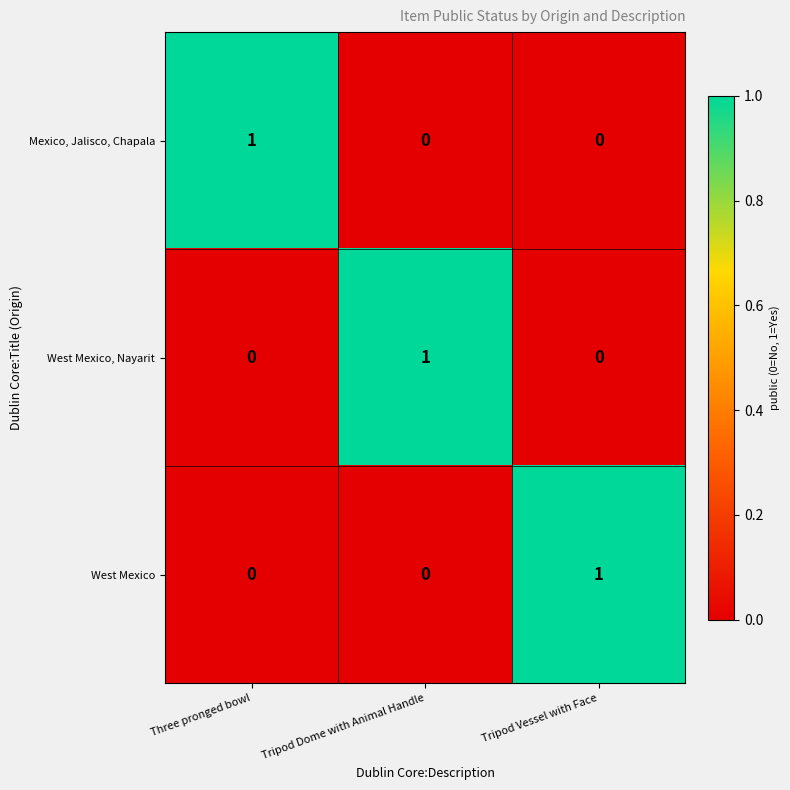

Count the West Mexico, Nayarit values in the range 0 to 1.

3